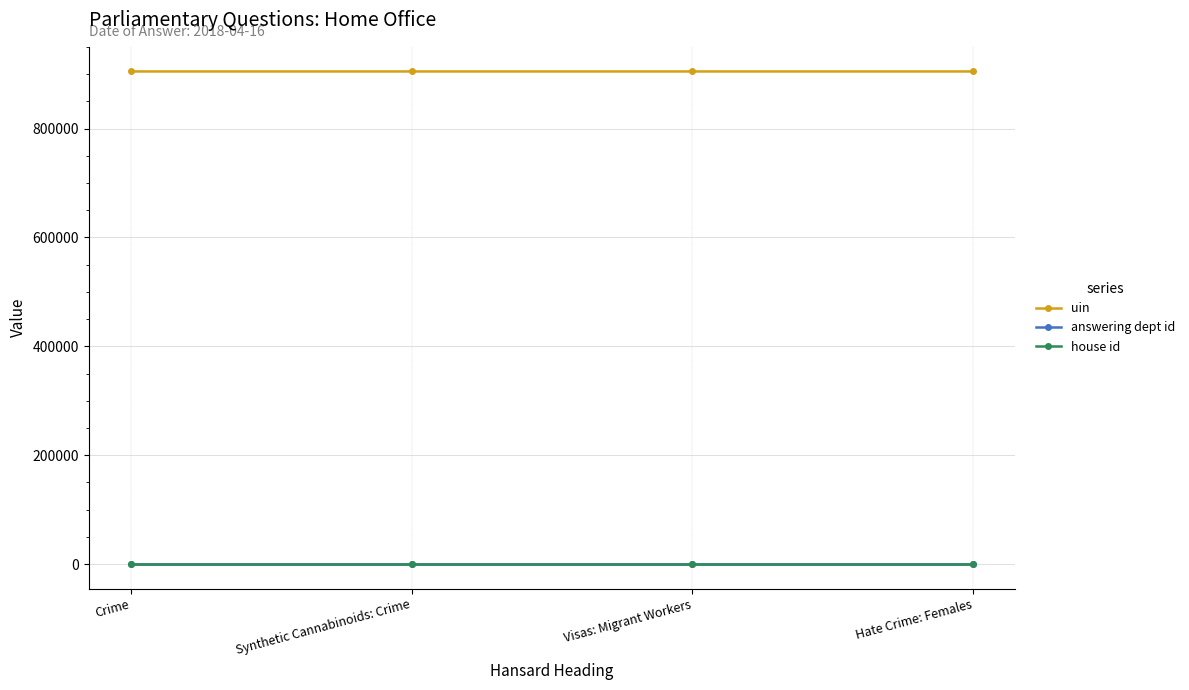

At which category is the sum across all series the highest?

Visas: Migrant Workers